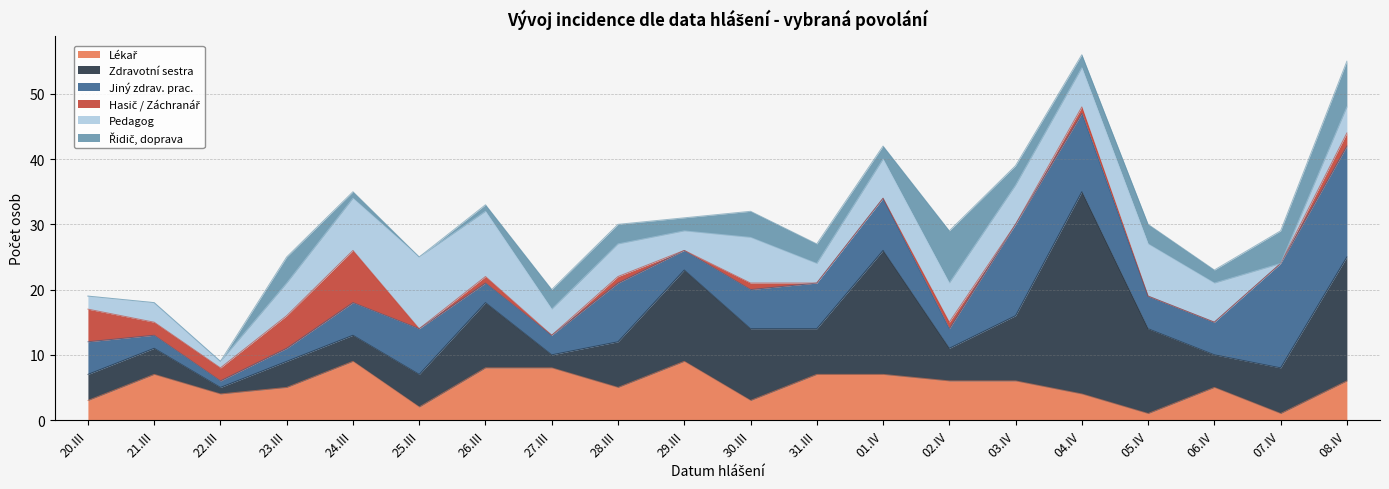

In Pedagog, how many points are lower than both neighbors (excluding endpoints)?

5